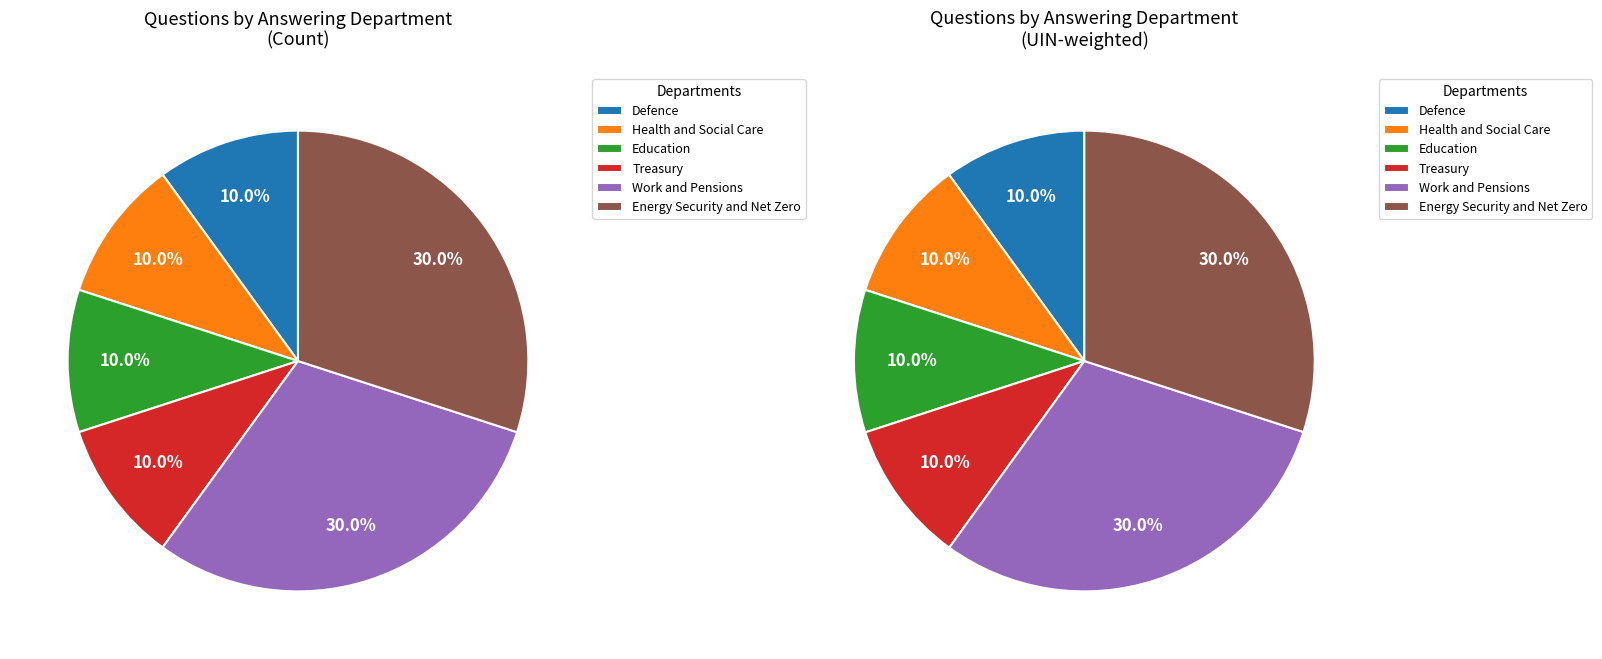

Is the sum of Health and Social Care and Work and Pensions (149489) greater than half?

No